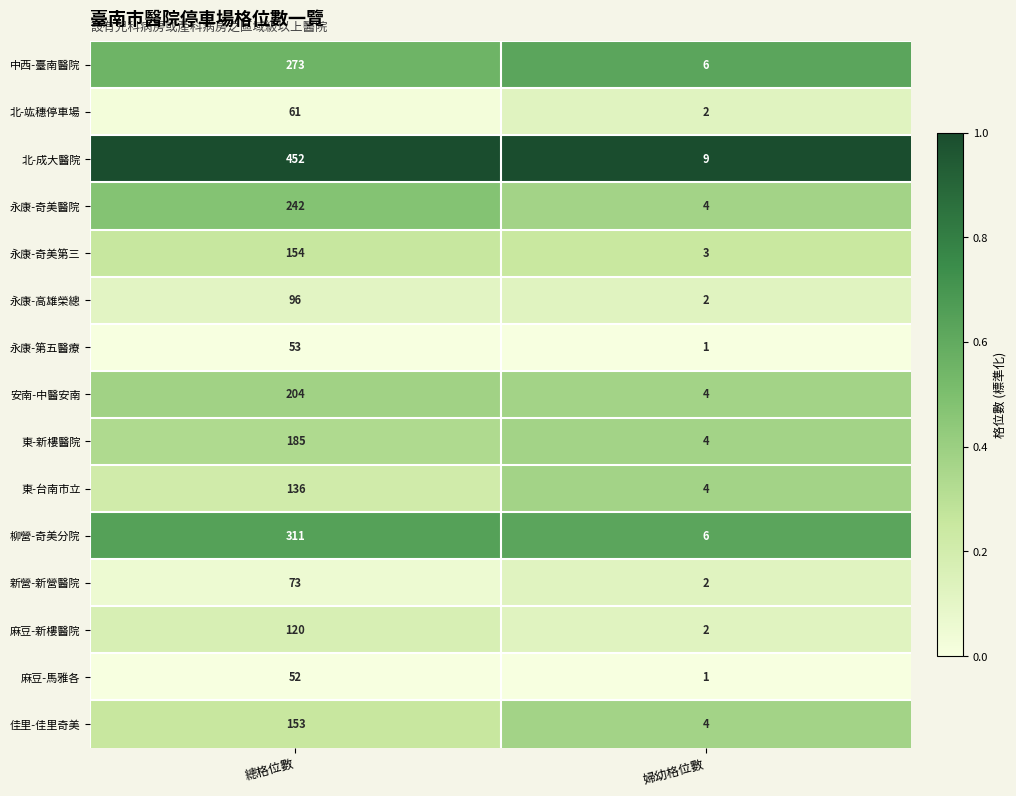

Rank the series at 總格位數 from lowest to highest value.

麻豆-馬雅各, 永康-第五醫療, 北-竑穗停車場, 新營-新營醫院, 永康-高雄榮總, 麻豆-新樓醫院, 東-台南市立, 佳里-佳里奇美, 永康-奇美第三, 東-新樓醫院, 安南-中醫安南, 永康-奇美醫院, 中西-臺南醫院, 柳營-奇美分院, 北-成大醫院